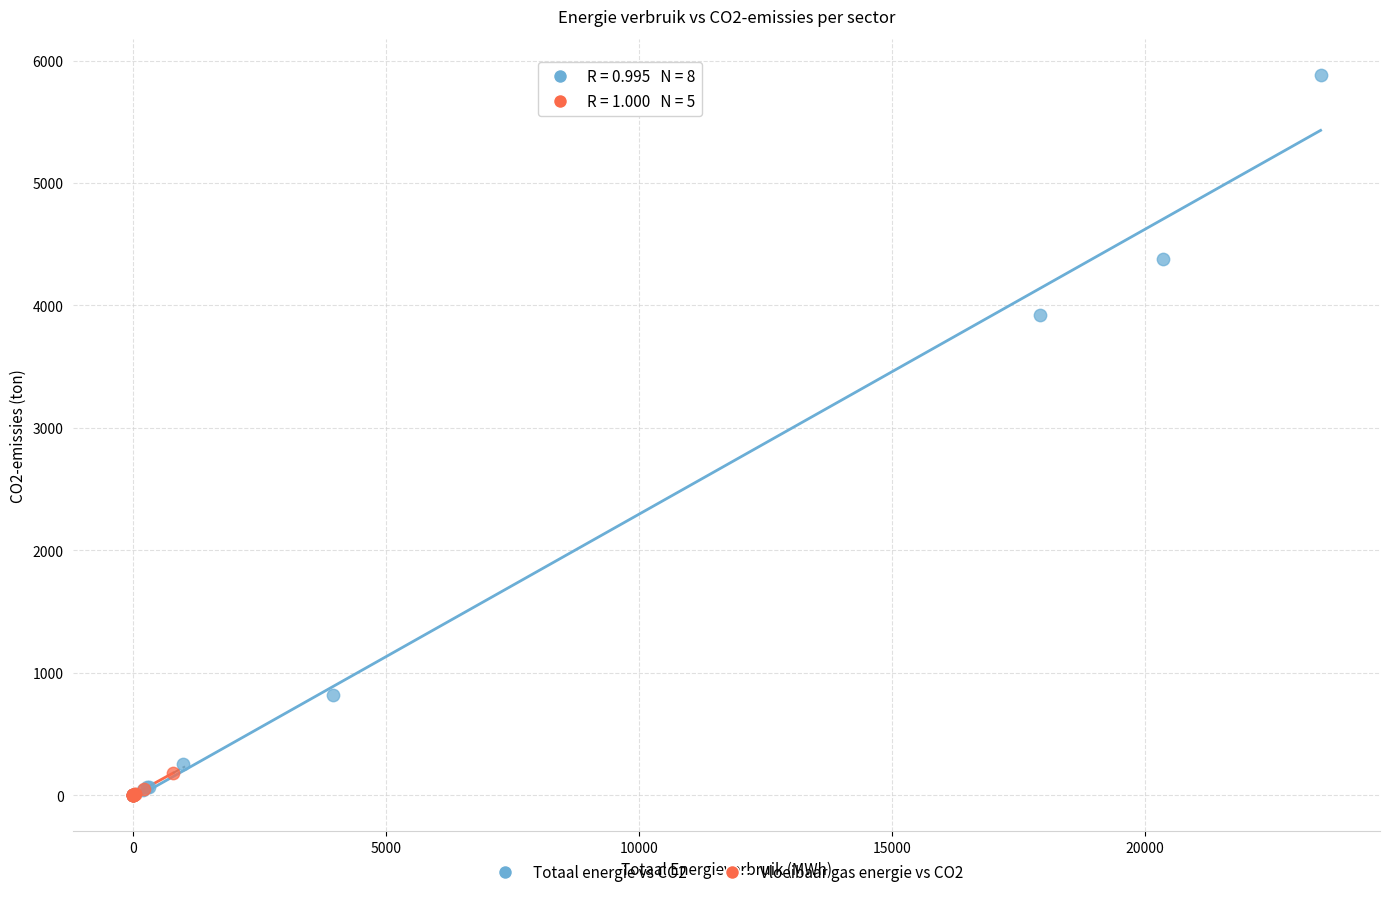

Which series has the widest spread of Y values?

Totaal energie vs CO2